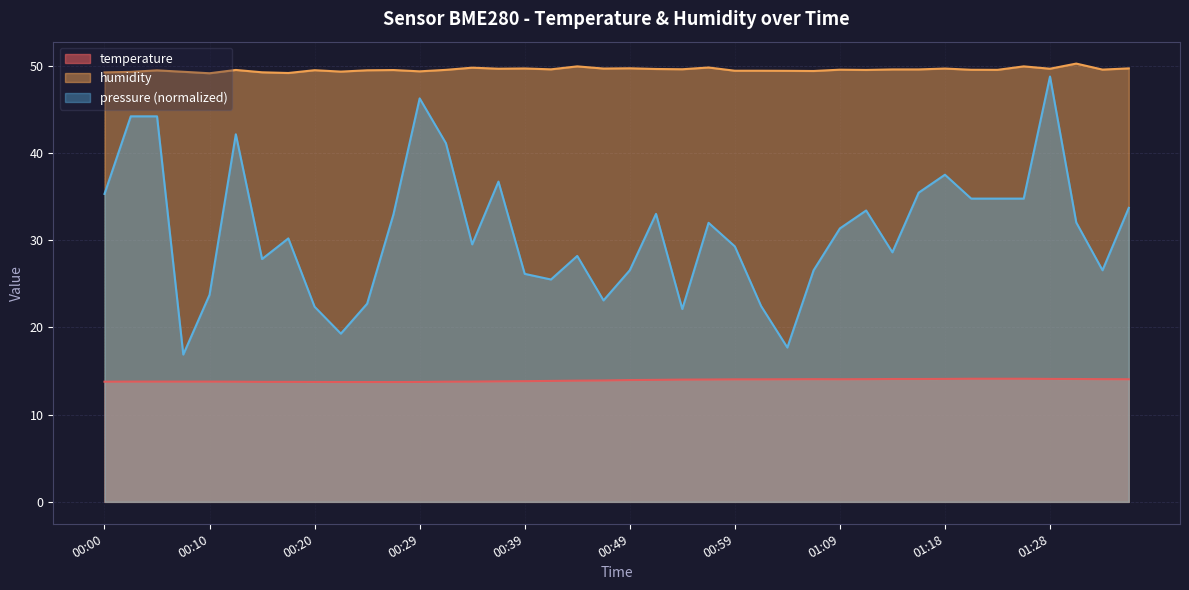

Between 00:34 and 01:01, which is larger?

01:01